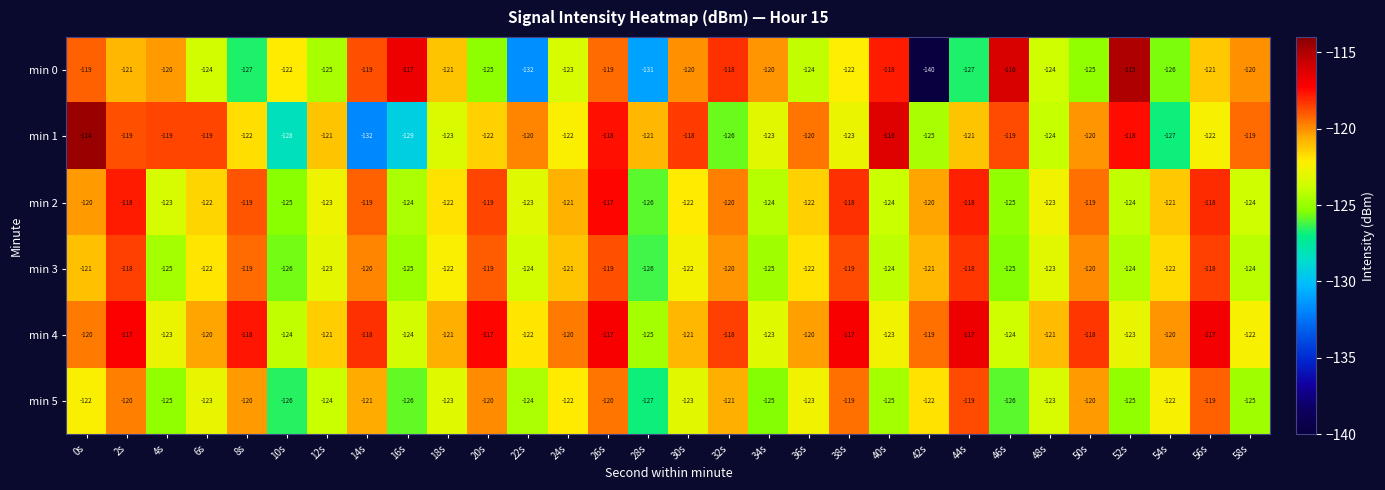

Which series has the largest total across all categories?

min 4